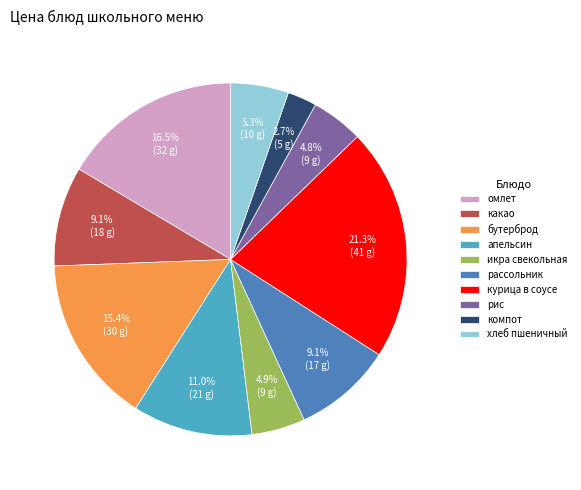

How many segments does this pie chart have?

10